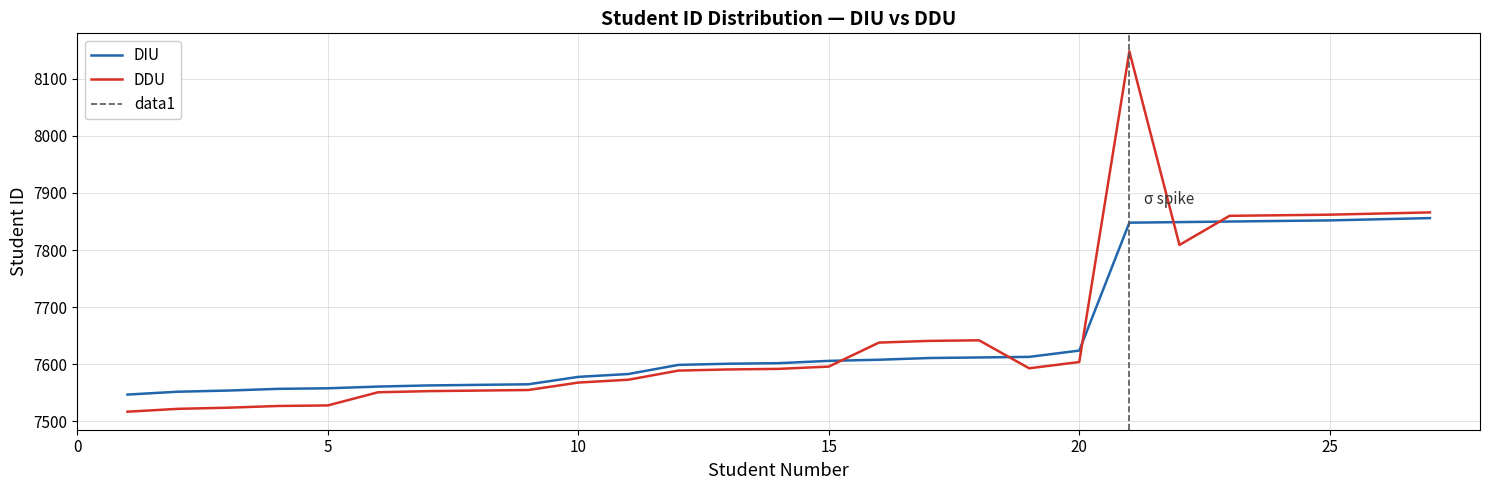

What is the highest value of the DDU series?

8148